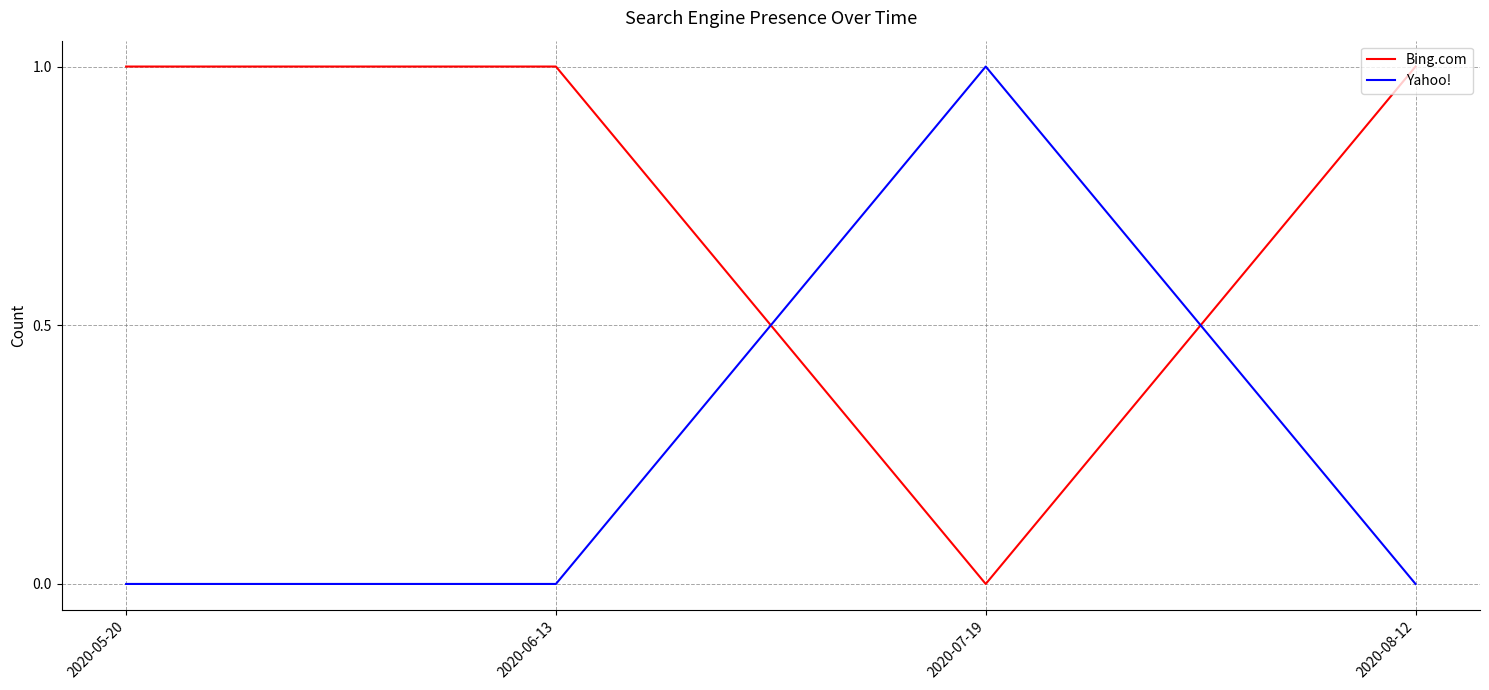

What is the total value across all series at 2020-08-12?

1